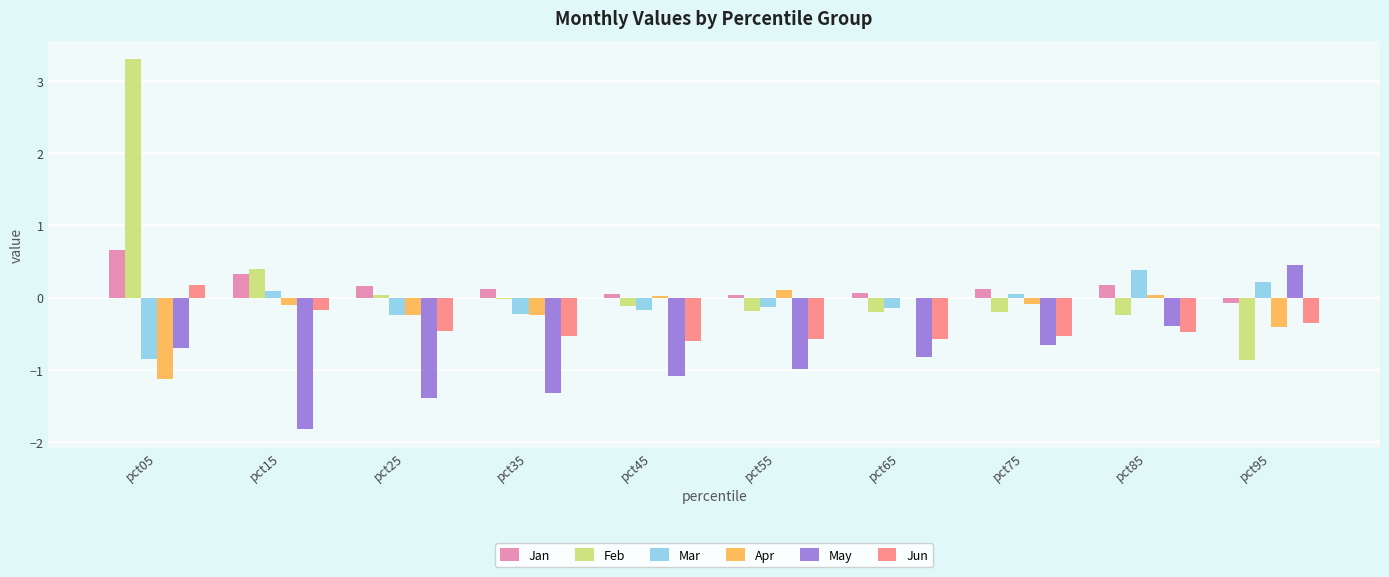

Which category has the highest value in the Feb series?

pct05